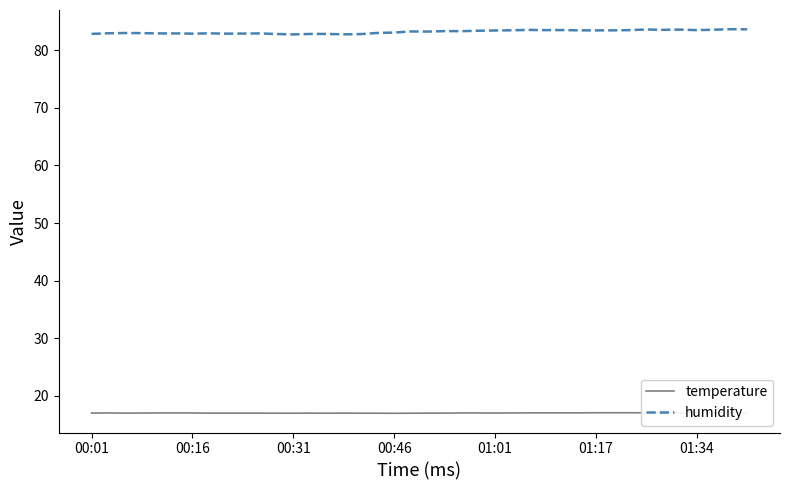

Rank the series by their maximum value, from lowest to highest.

temperature, humidity